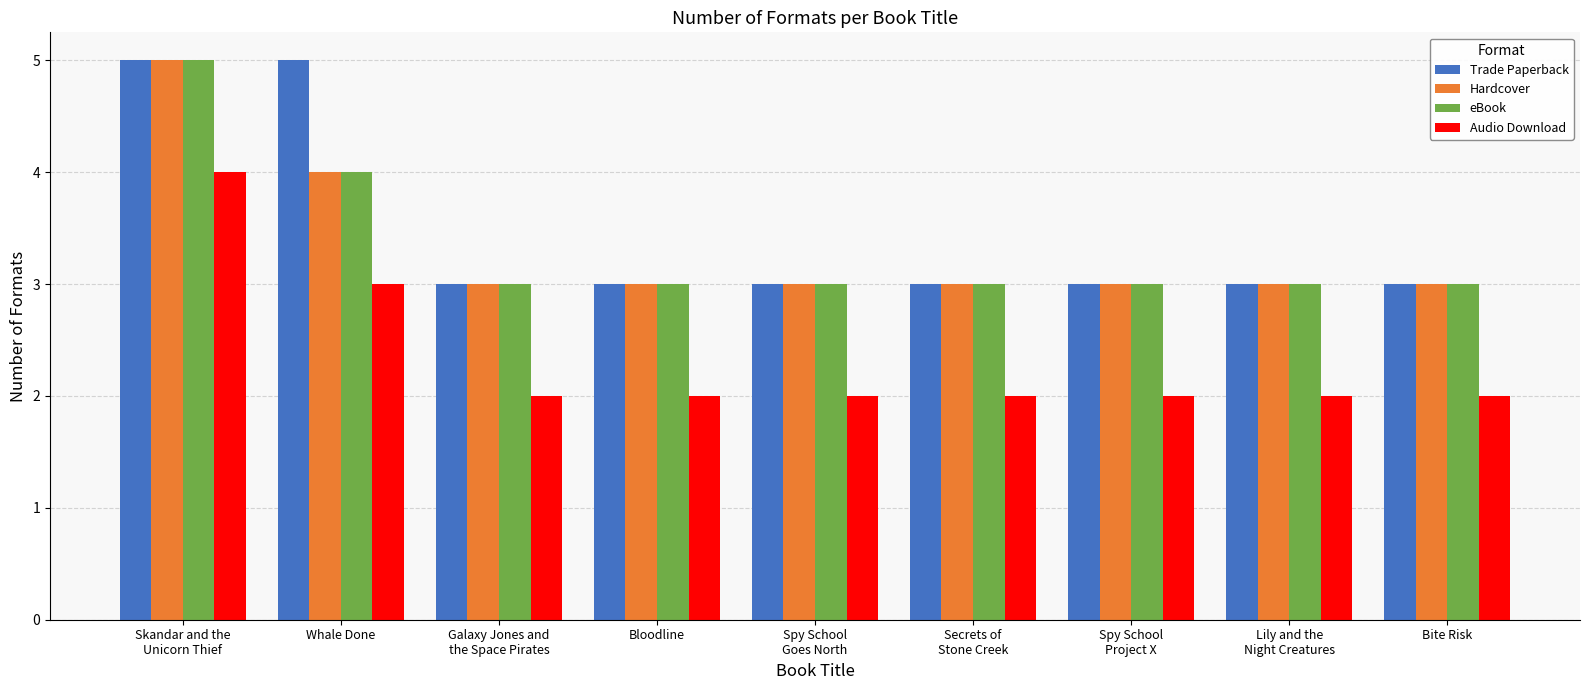

What is the value of the Trade Paperback bar at the 6th from the left?

3